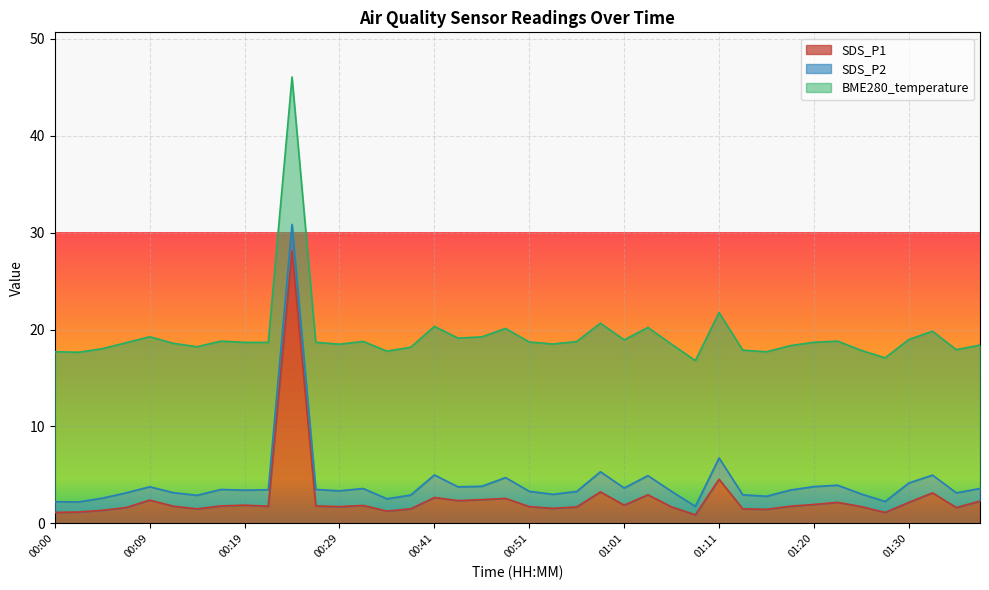

List the series in order of their peak value, lowest first.

SDS_P2, BME280_temperature, SDS_P1